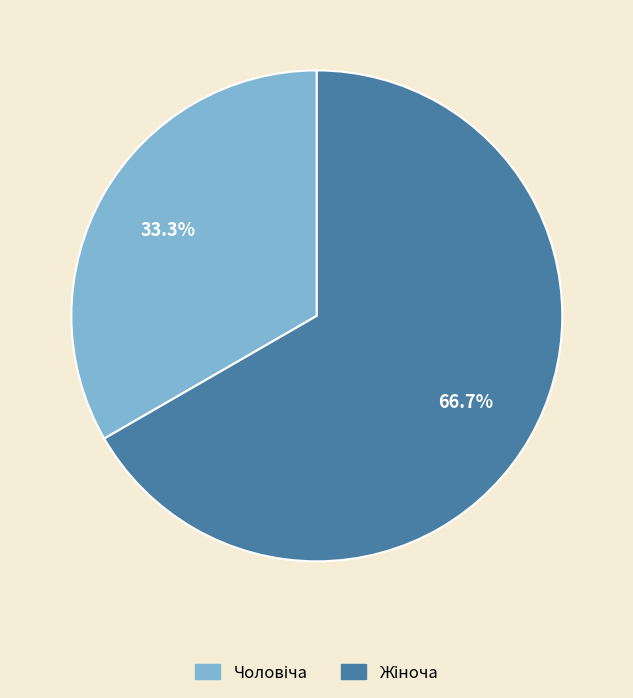

Is there a majority slice in this chart?

Yes